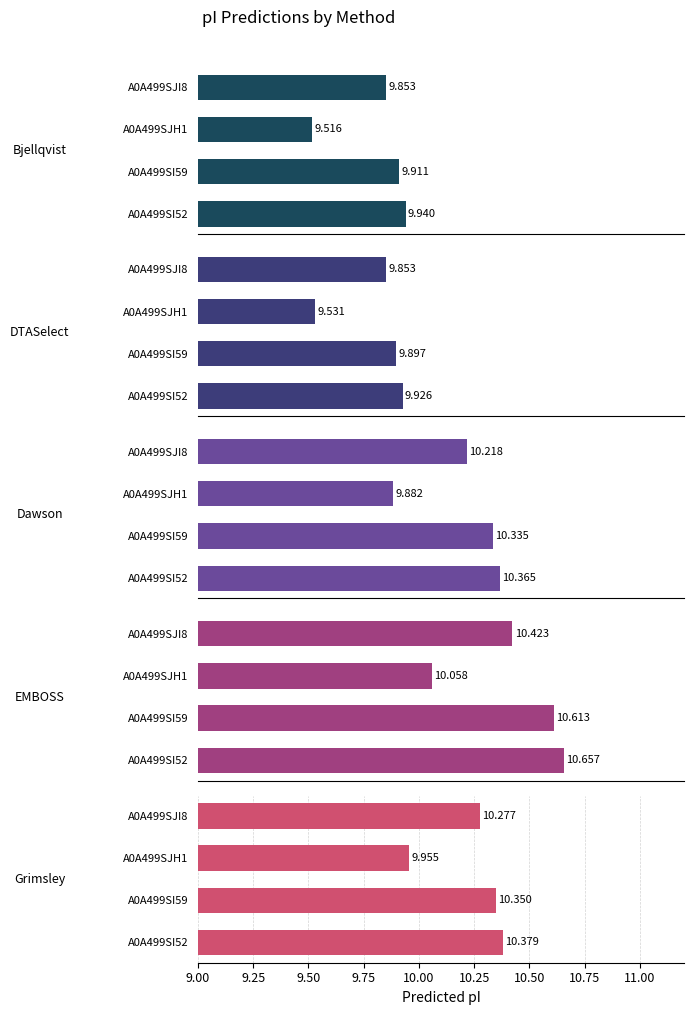

Rank the series by their maximum value, from lowest to highest.

DTASelect, Bjellqvist, Dawson, Grimsley, EMBOSS